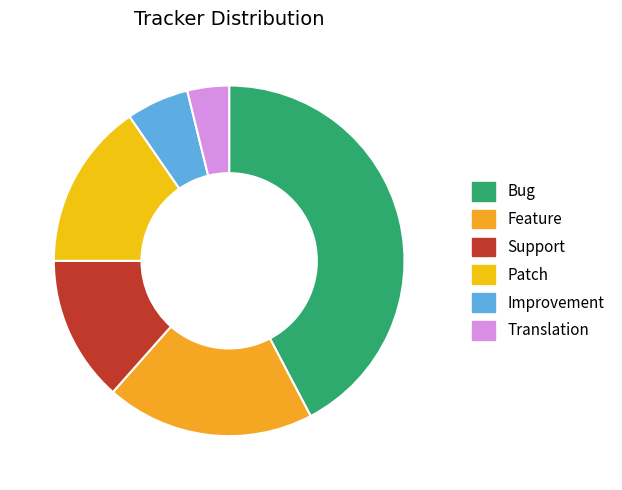

What is the largest slice in the pie chart?

Bug